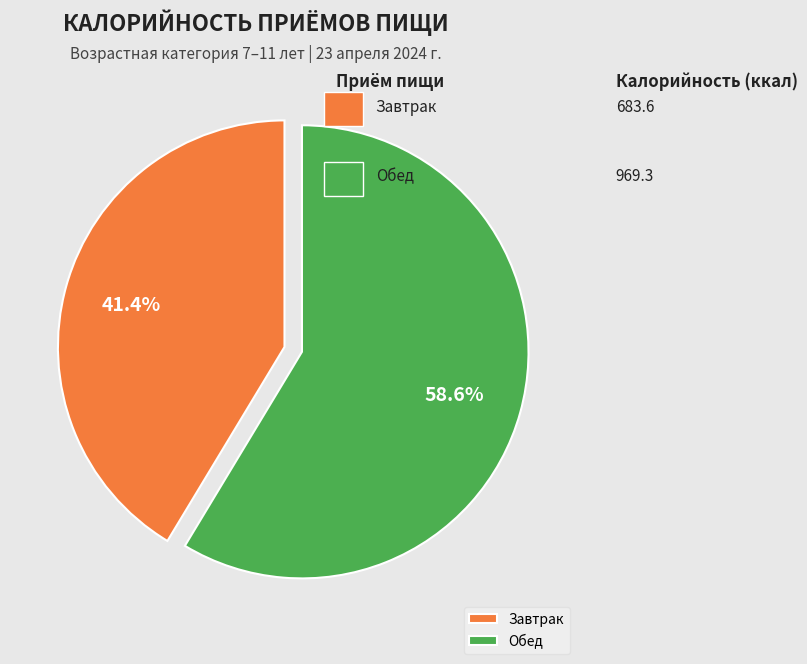

How many slices are in this pie chart?

2